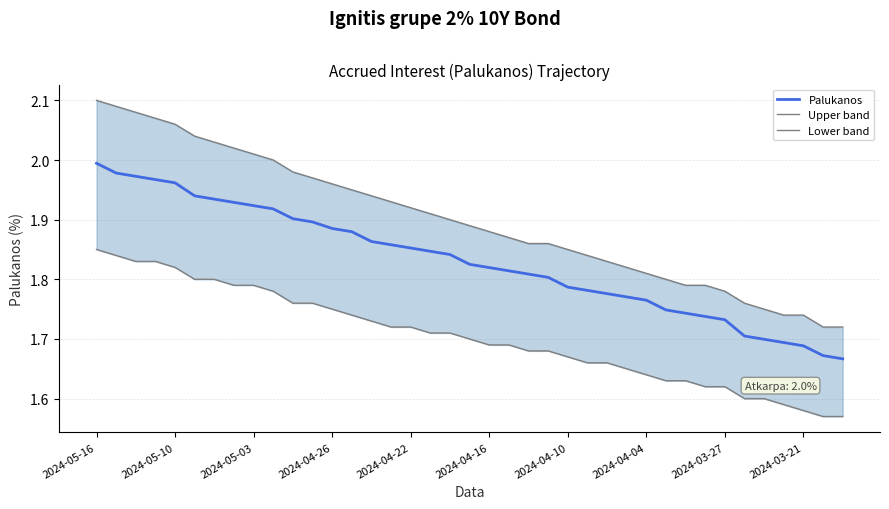

What position from the left is 35?

36